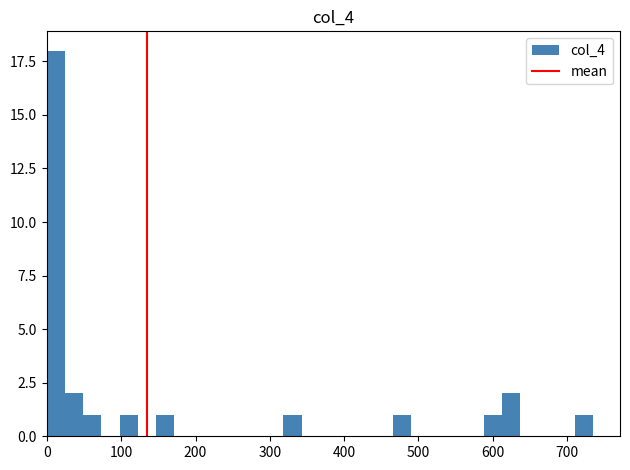

Around what value on the x-axis is the tallest bar? Give the approximate position of its centre, as read against the axis.

10